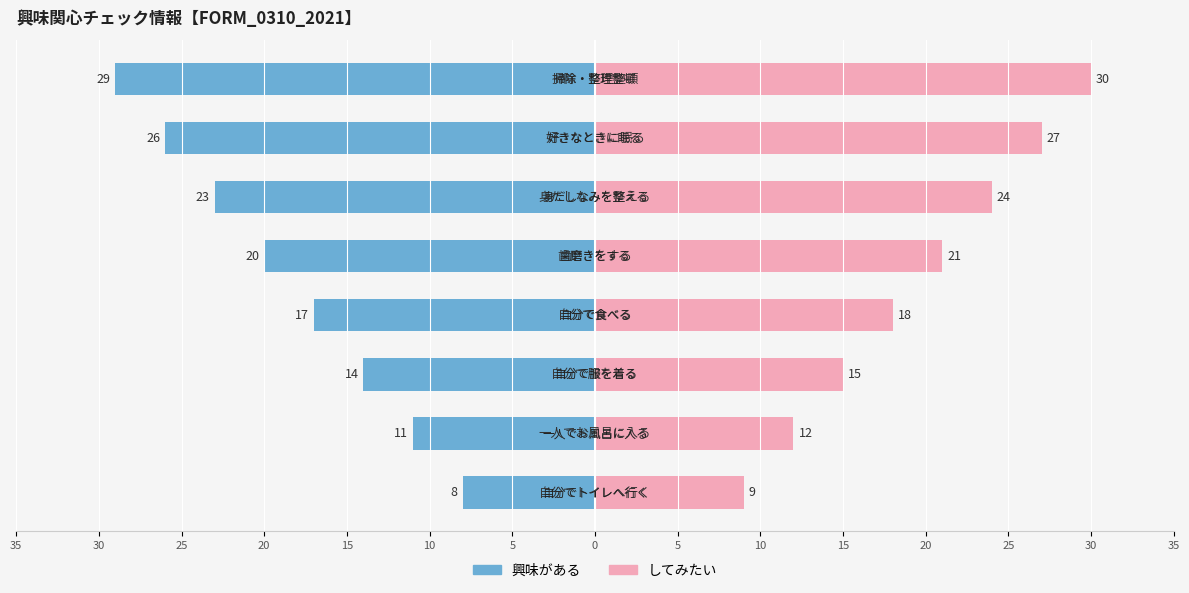

Reading left to right, what are all the values shown in this chart?

興味がある: -8	-11	-14	-17	-20	-23	-26	-29
してみたい: 9	12	15	18	21	24	27	30